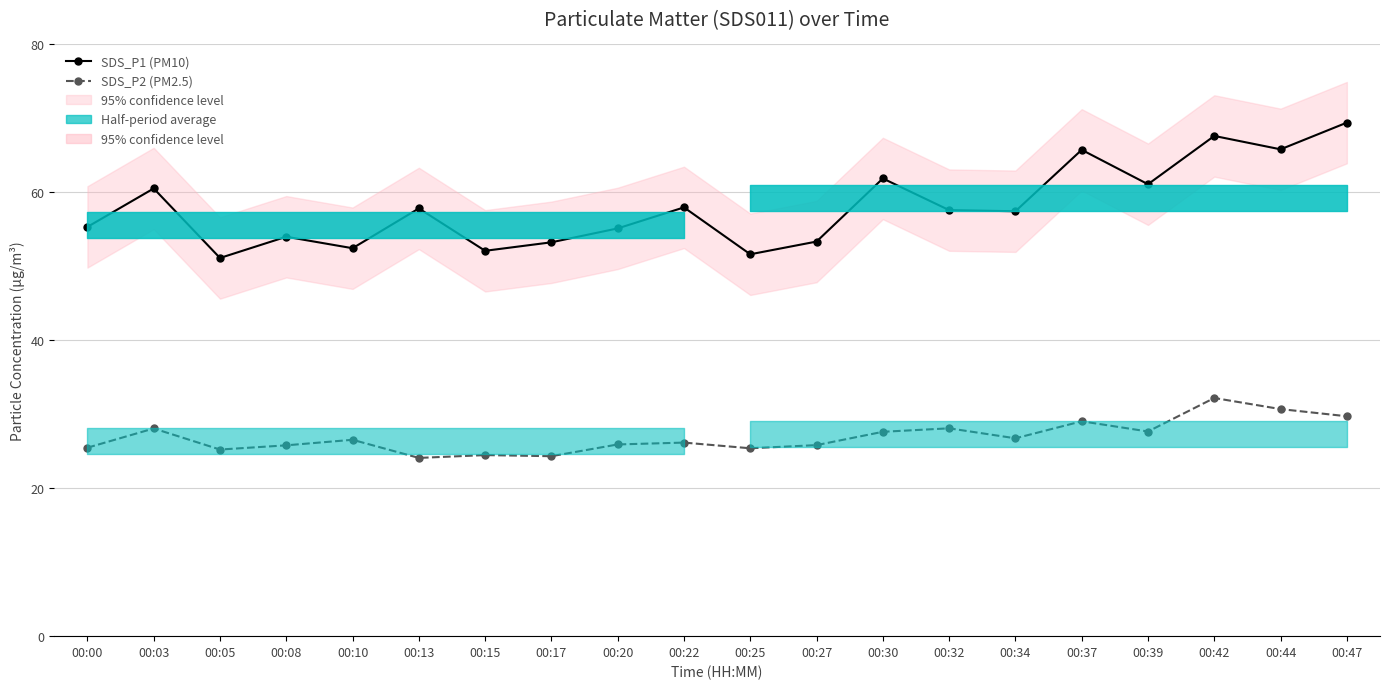

At which category does the chart reach its peak across all series?

00:47